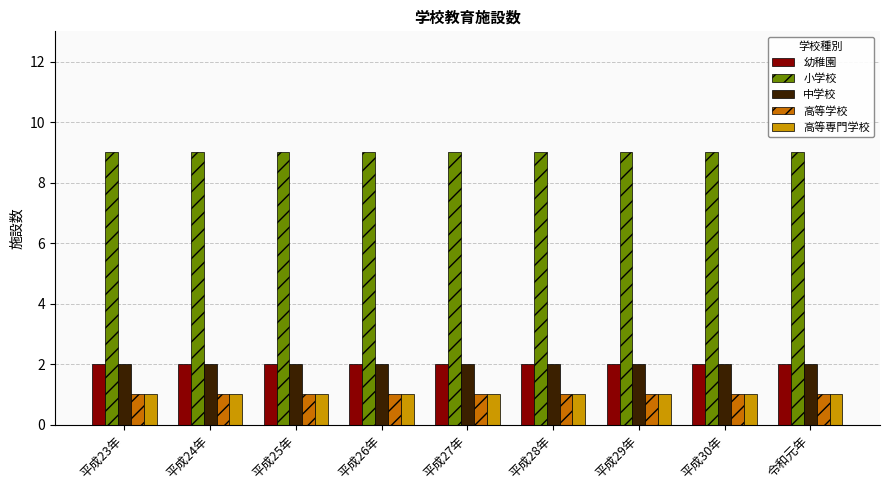

What is the greatest value displayed?

9